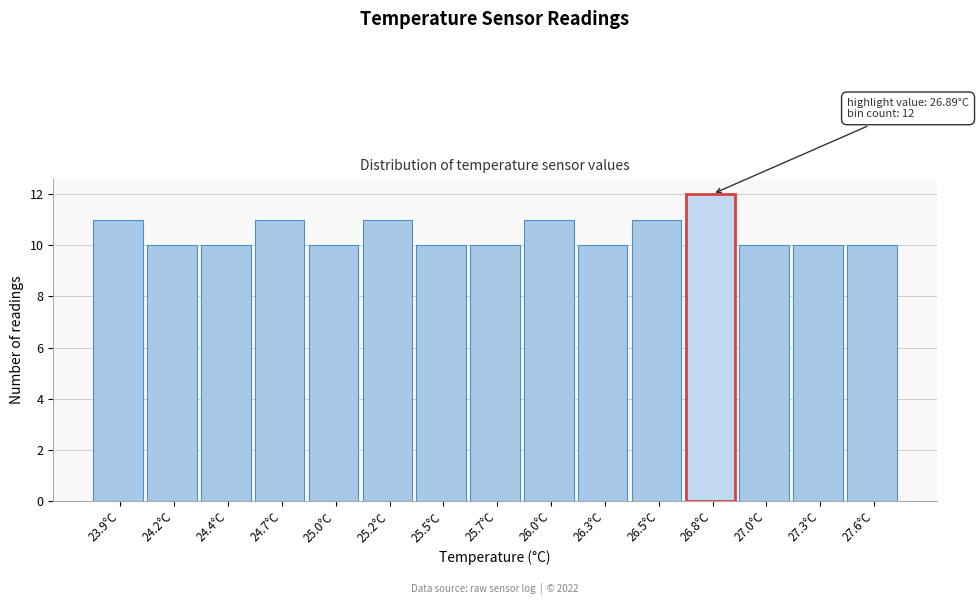

Reading left to right, transcribe all the data shown in this chart.

23.9°C=11	24.2°C=10	24.4°C=10	24.7°C=11	25.0°C=10	25.2°C=11	25.5°C=10	25.7°C=10	26.0°C=11	26.3°C=10	26.5°C=11	26.8°C=12	27.0°C=10	27.3°C=10	27.6°C=10